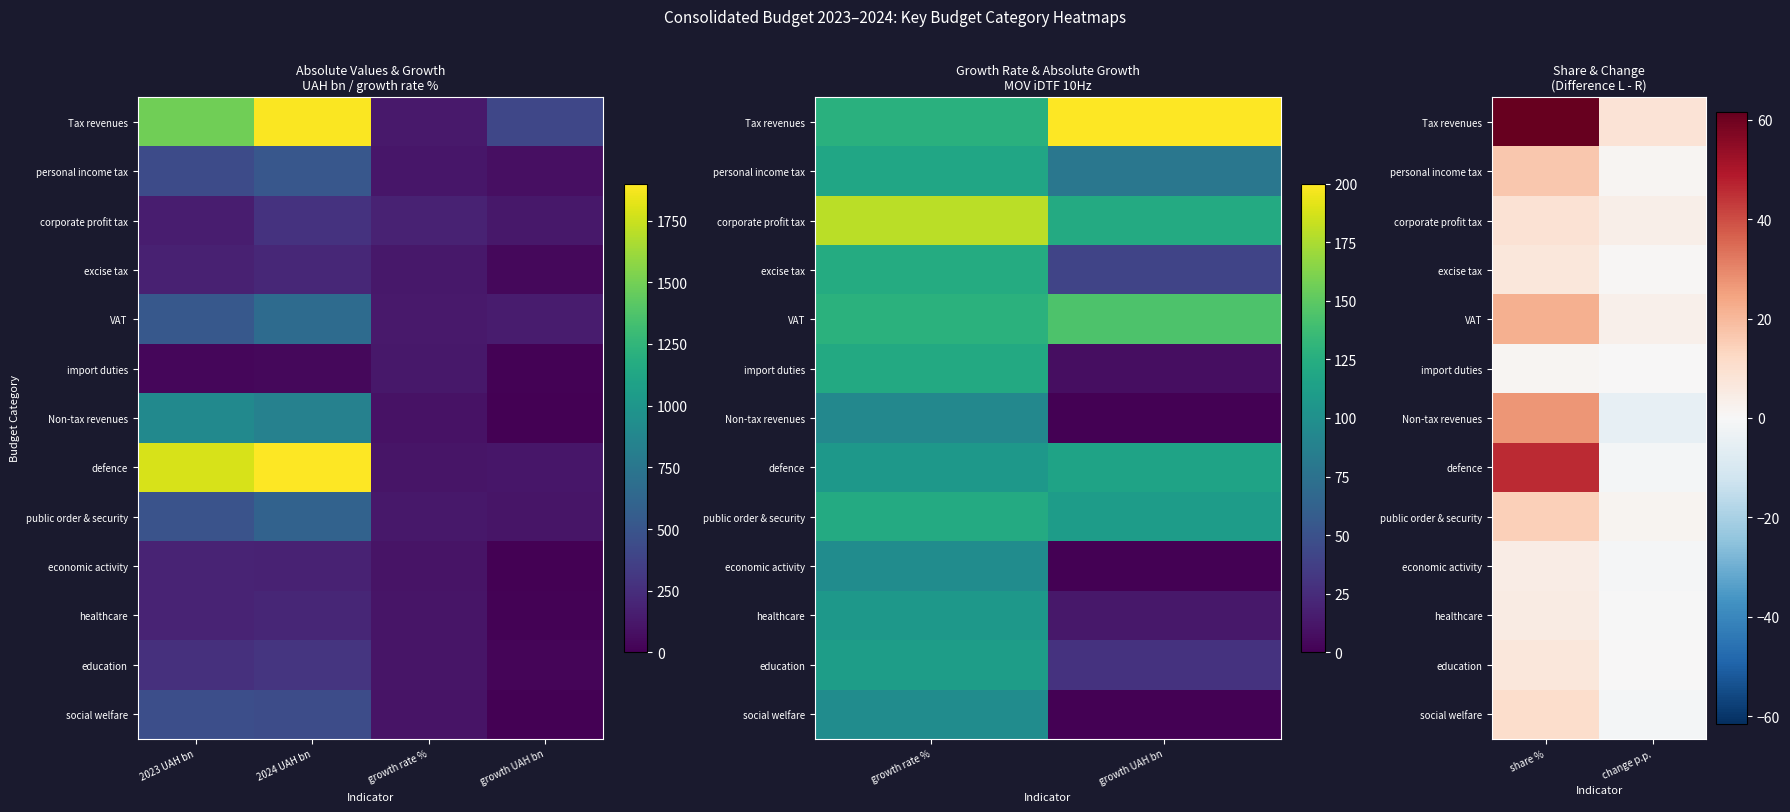

What is the smallest value displayed?

-4.9